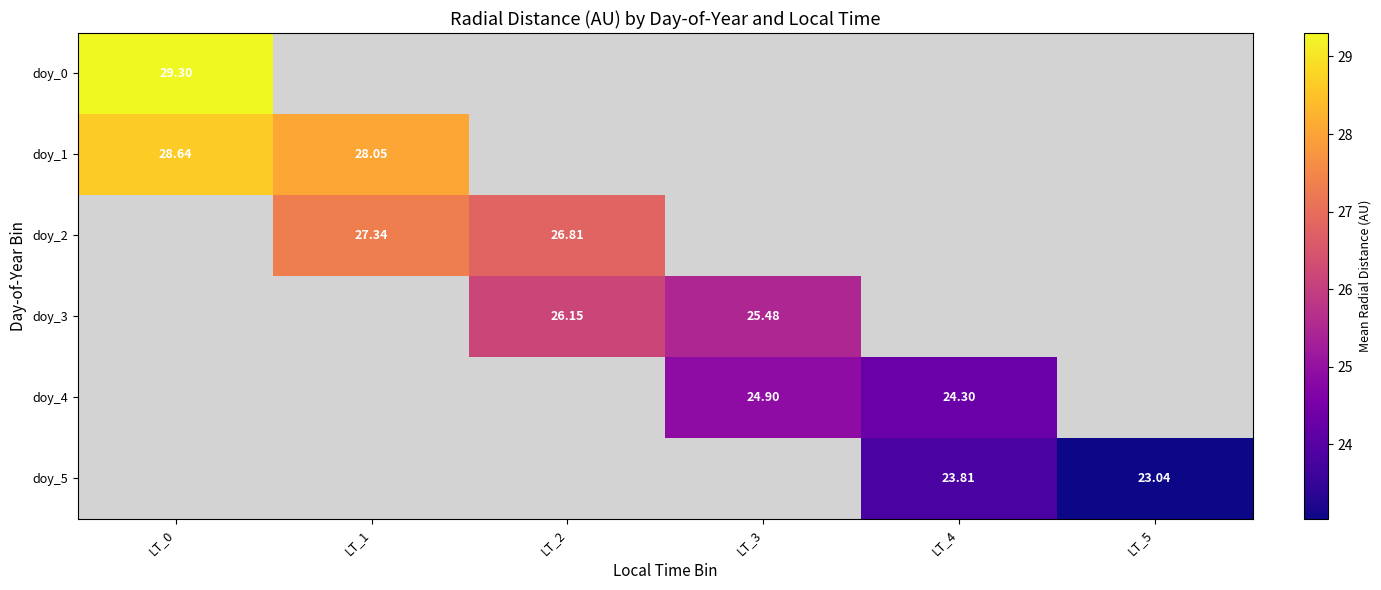

Is it true that doy_4 equals 40.5 at LT_4?

False